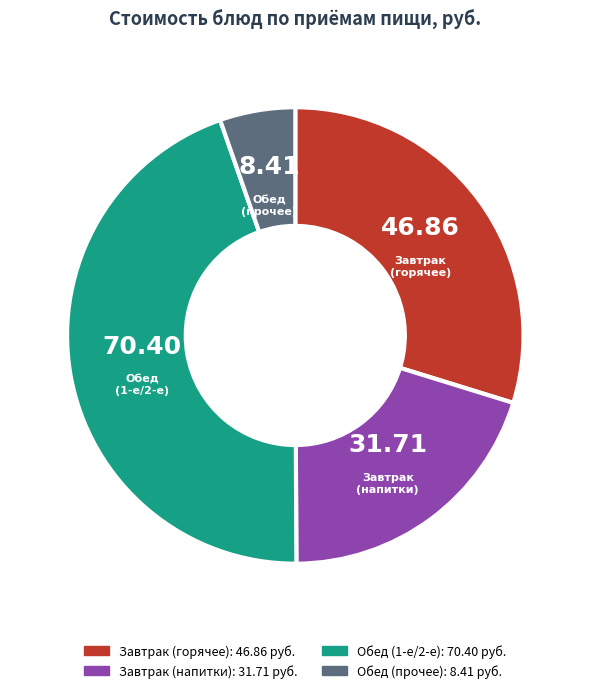

Is there a majority slice in this chart?

No